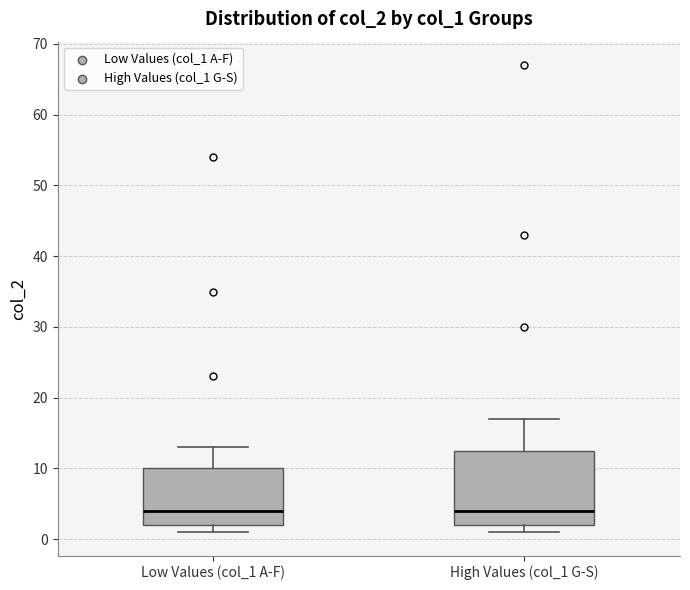

Reading left to right, transcribe this box plot: for each box, give where its median line is, the range the box spans, and where its two whiskers end, as read against the y-axis. The values are not printed on the chart, so give them approximately, as read against the axis.

Low Values (col_1 A-F): median 4, box 2 to 10, whiskers 1 to 13
High Values (col_1 G-S): median 4, box 2 to 13, whiskers 1 to 17